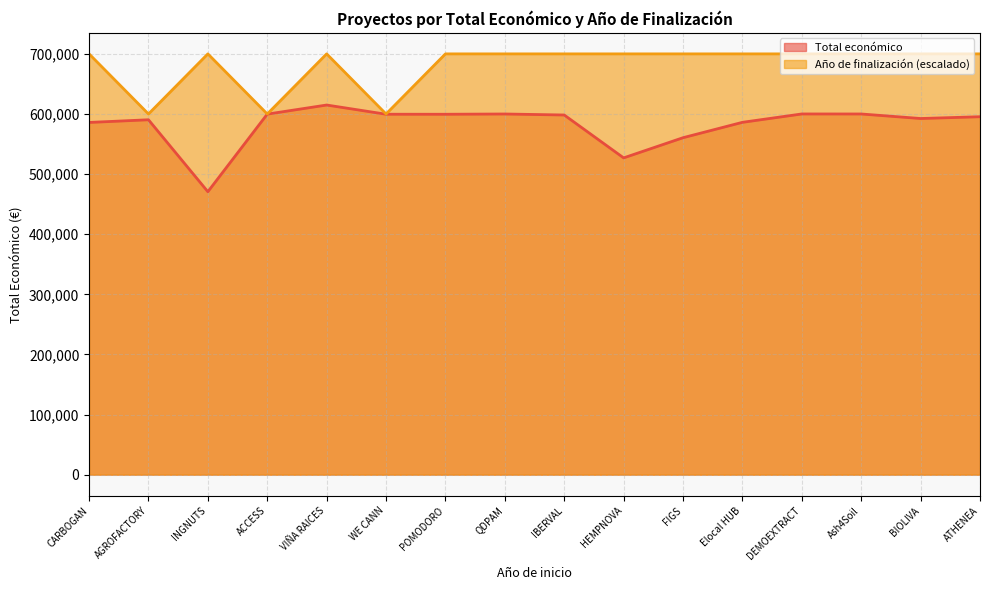

How many lines are shown in the chart?

2